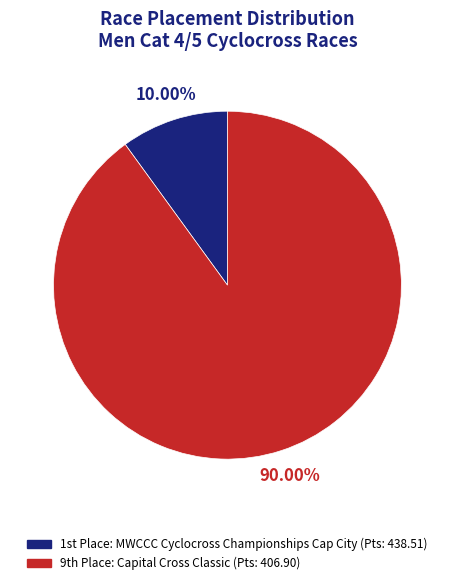

Is there a majority slice in this chart?

Yes